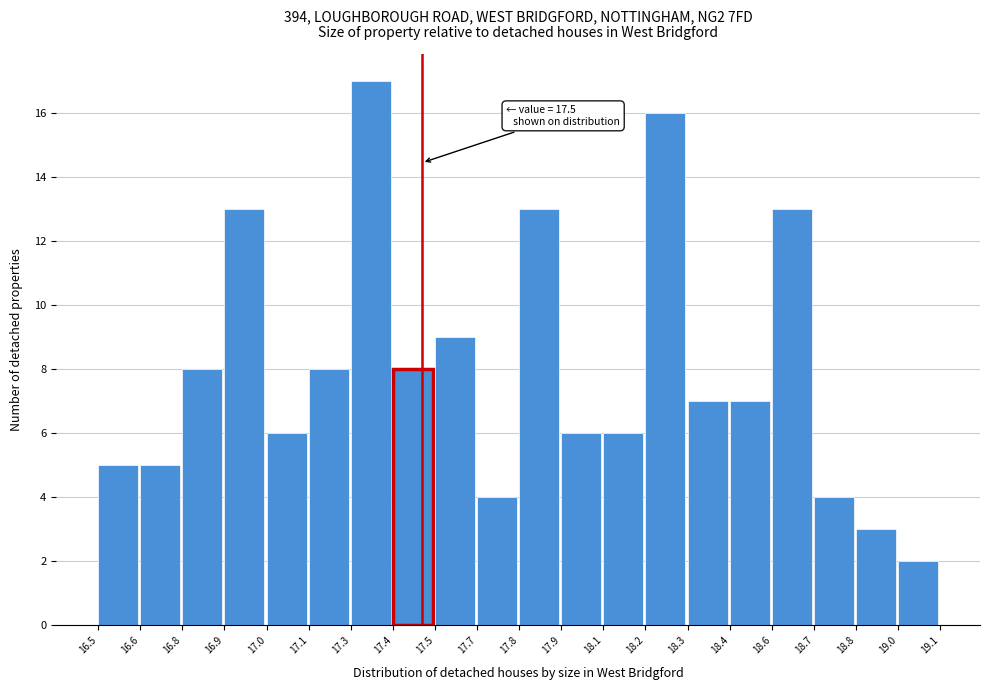

Reading left to right, transcribe all the data shown in this chart.

16.5=5	16.6=5	16.8=8	16.9=13	17.0=6	17.1=8	17.3=17	17.4=8	17.5=9	17.7=4	17.8=13	17.9=6	18.1=6	18.2=16	18.3=7	18.4=7	18.6=13	18.7=4	18.8=3	19.0=2